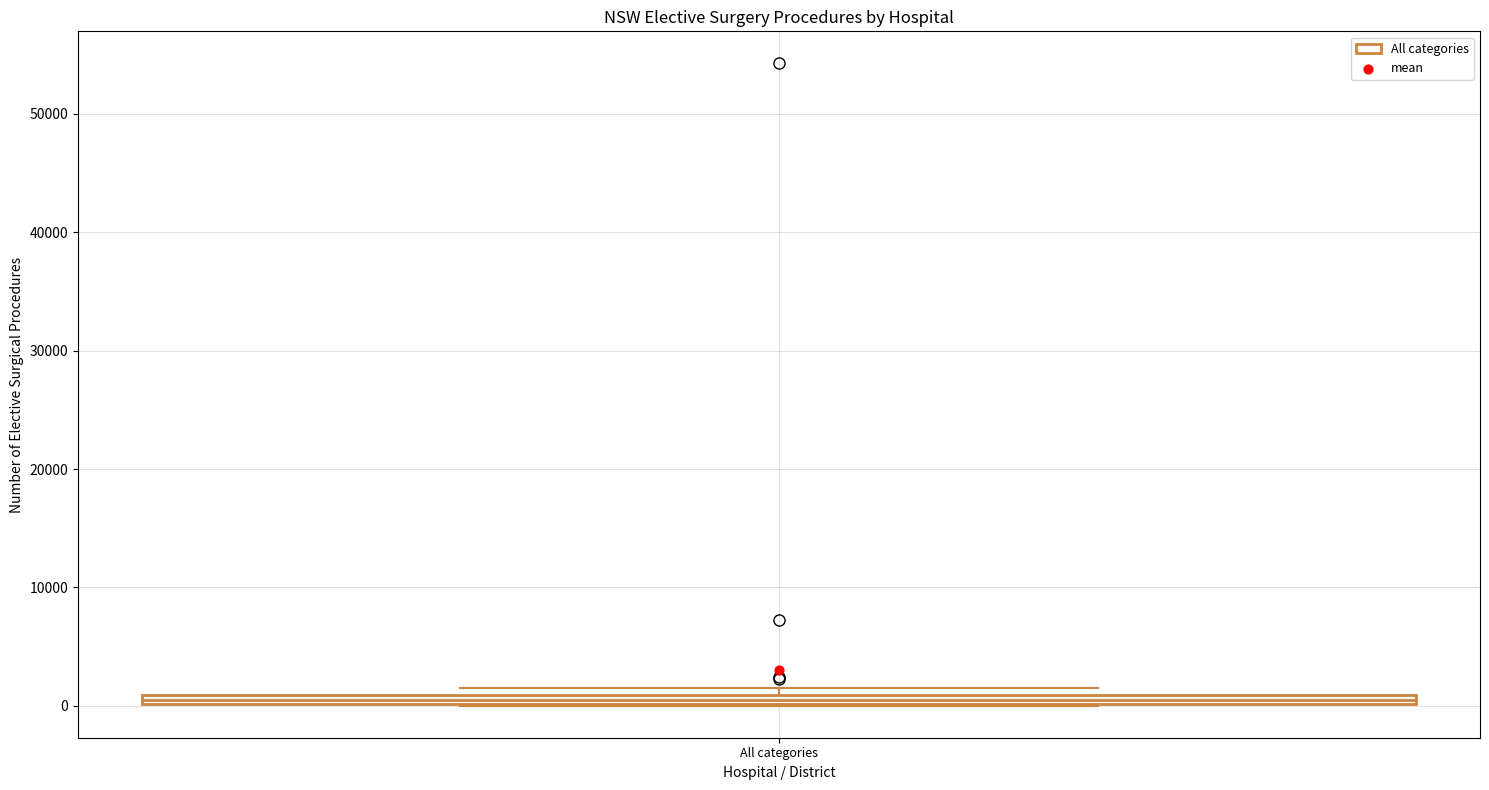

Where is the lower edge of the box for All categories on the y-axis? The values are not printed on the chart, so give them approximately, as read against the axis.

0